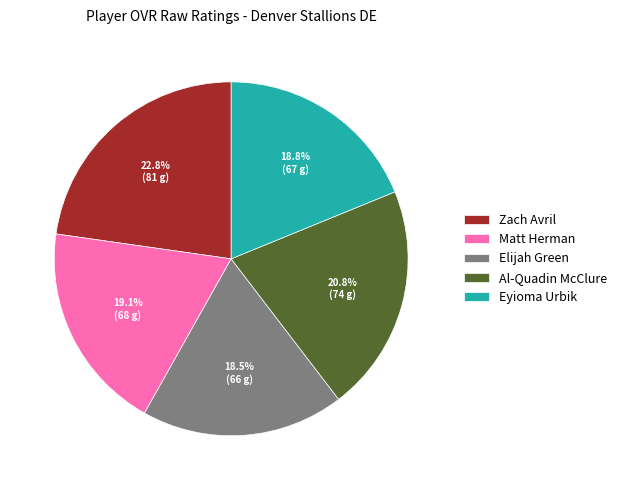

Which slice is the largest?

Zach Avril